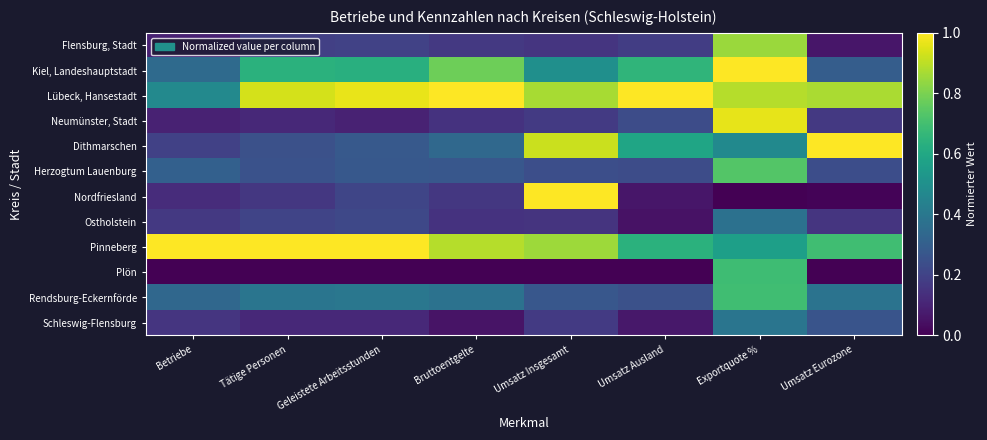

List the series in order of their peak value, lowest first.

Ostholstein, Schleswig-Flensburg, Plön, Rendsburg-Eckernförde, Herzogtum Lauenburg, Flensburg, Stadt, Neumünster, Stadt, Kiel, Landeshauptstadt, Lübeck, Hansestadt, Dithmarschen, Nordfriesland, Pinneberg